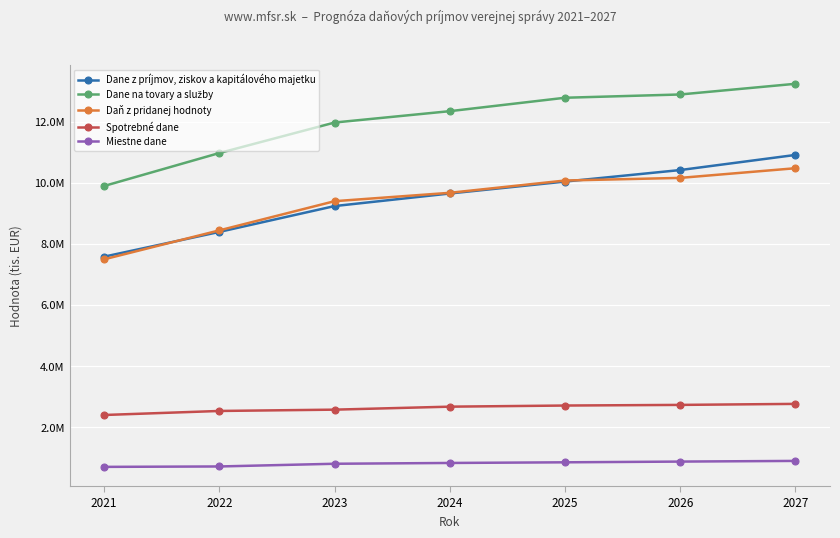

Where is Dane z príjmov, ziskov a kapitálového majetku nearest to the value 9244711?

2023